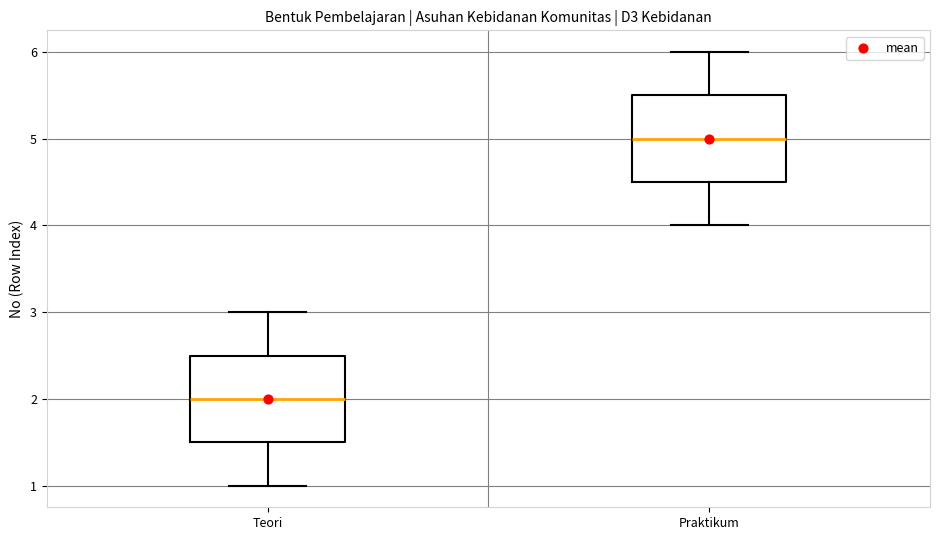

Where does the median line of the box for Teori sit on the y-axis? The values are not printed on the chart, so give them approximately, as read against the axis.

2.0